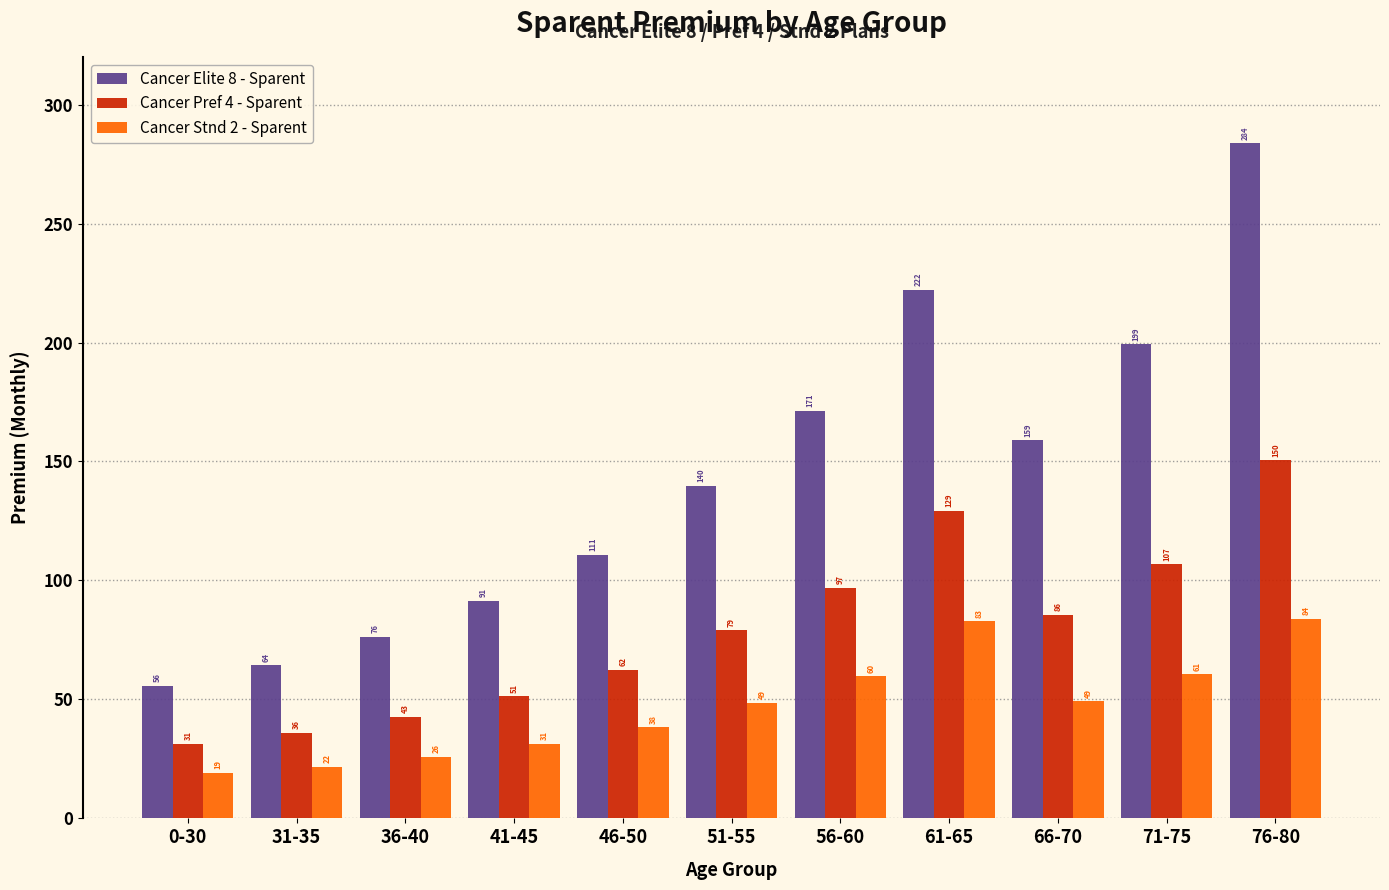

Which series changed the most between 31-35 and 36-40?

Cancer Elite 8 - Sparent